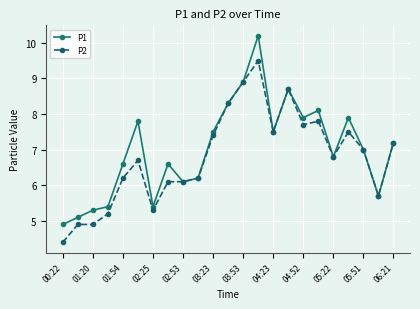

What is the value of the P1 point at the 14th from the left?

10.2